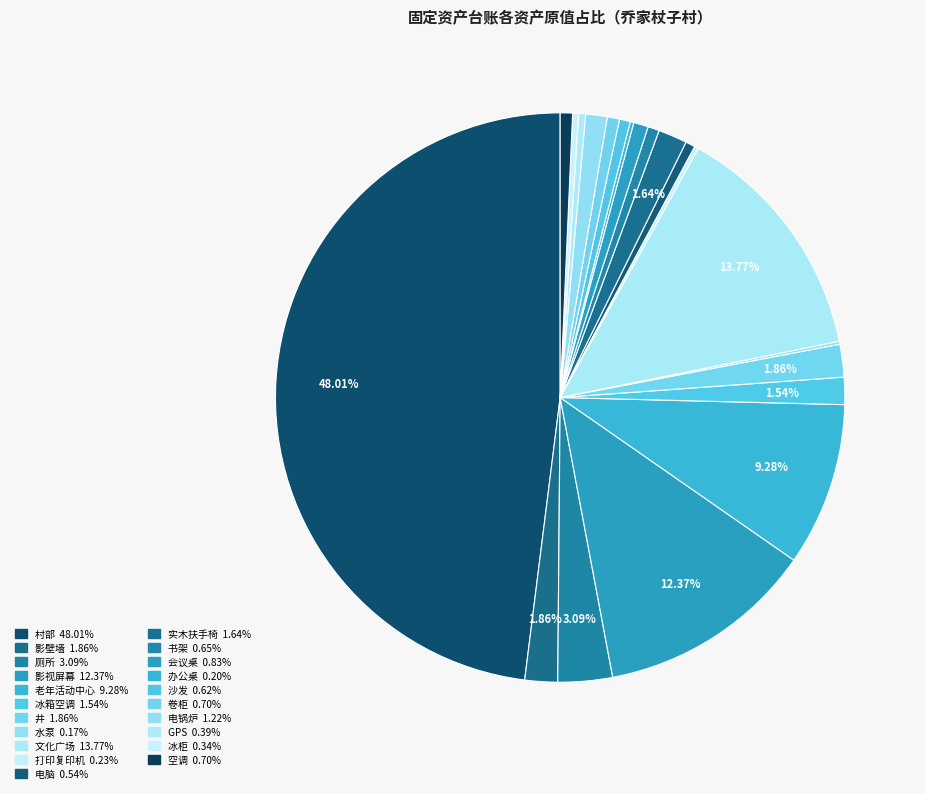

Is it true that 书架 is 11% of the pie?

False